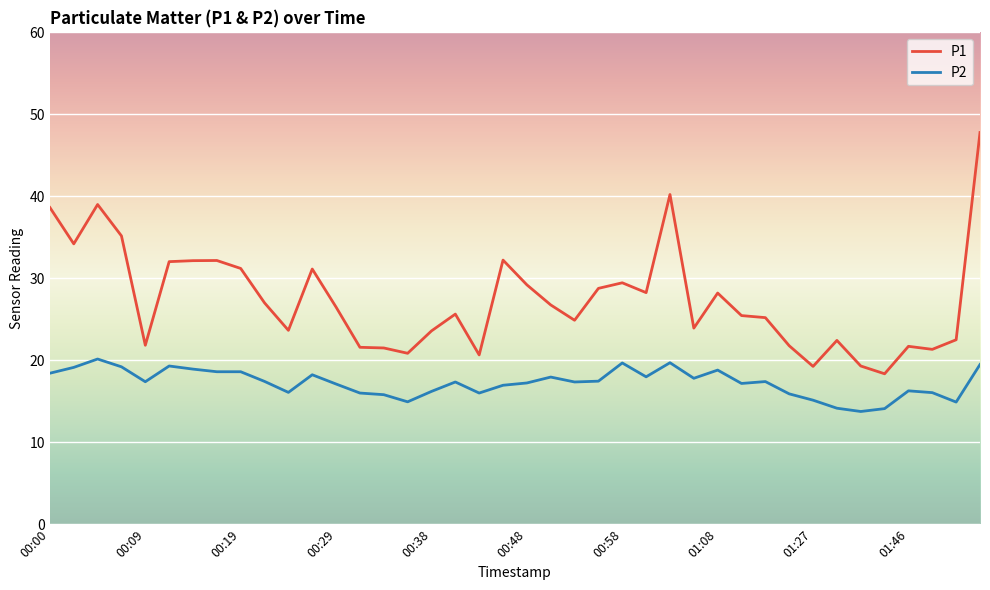

How many lines are shown in the chart?

2